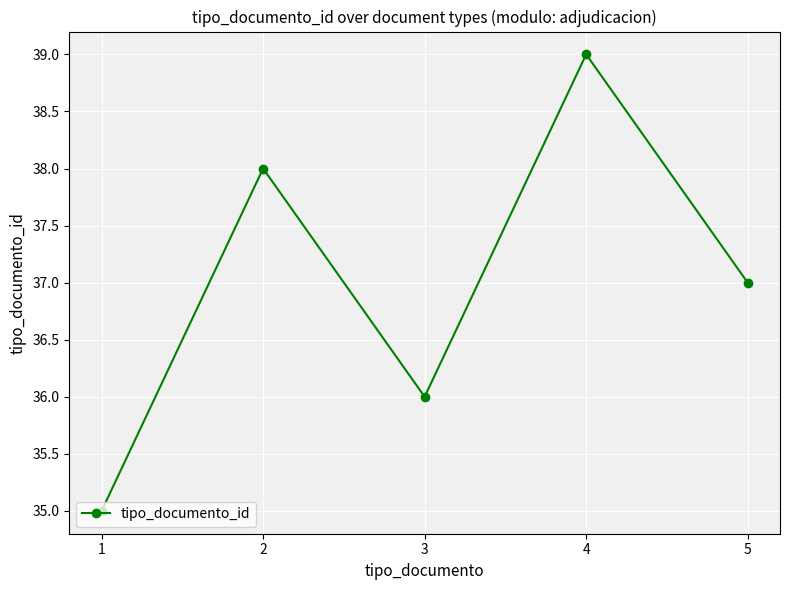

How many interior local valleys (lower than both neighbors) does the data have?

1